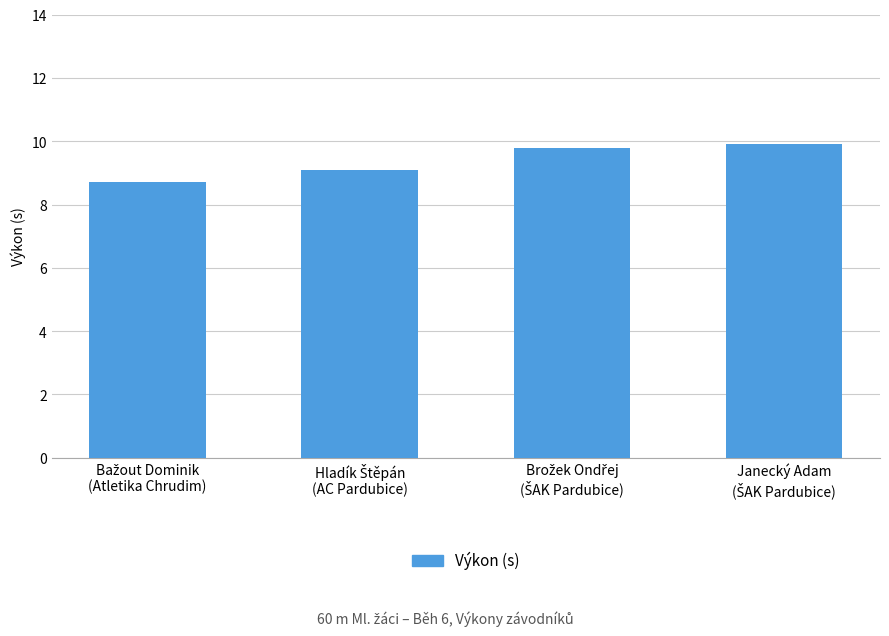

What is the difference between the maximum and second lowest values?

0.8